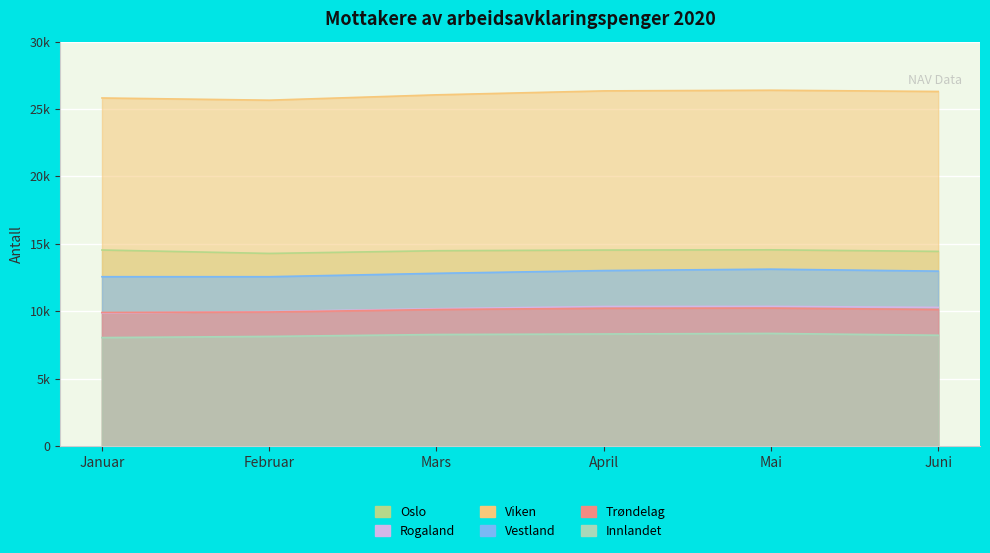

What is the sum of the Oslo values at Februar and Mai?

28840